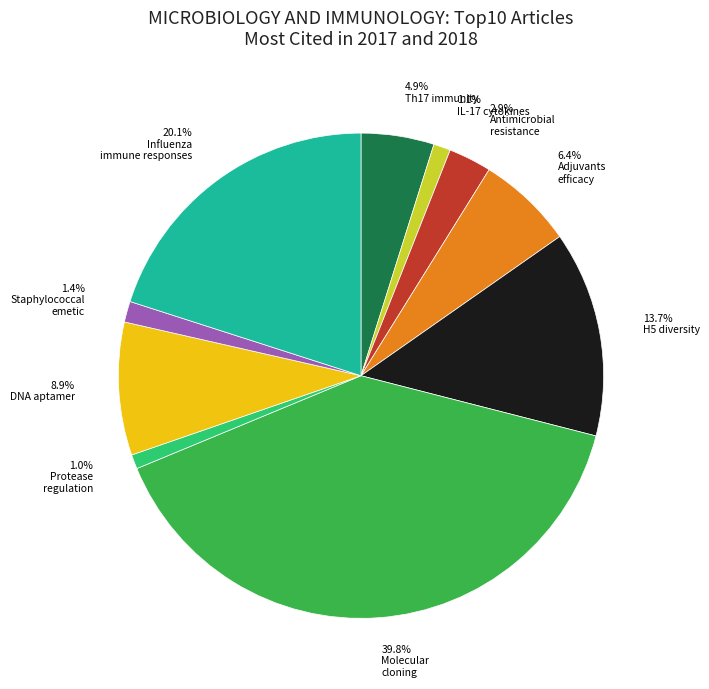

Is there a majority slice in this chart?

No